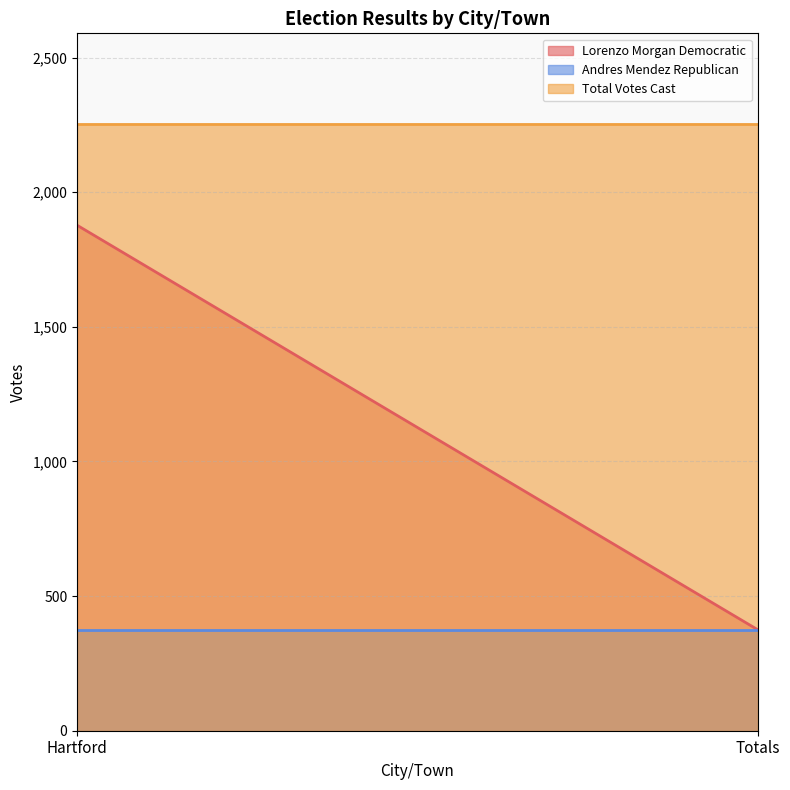

At which label does Lorenzo Morgan Democratic reach its minimum?

Totals